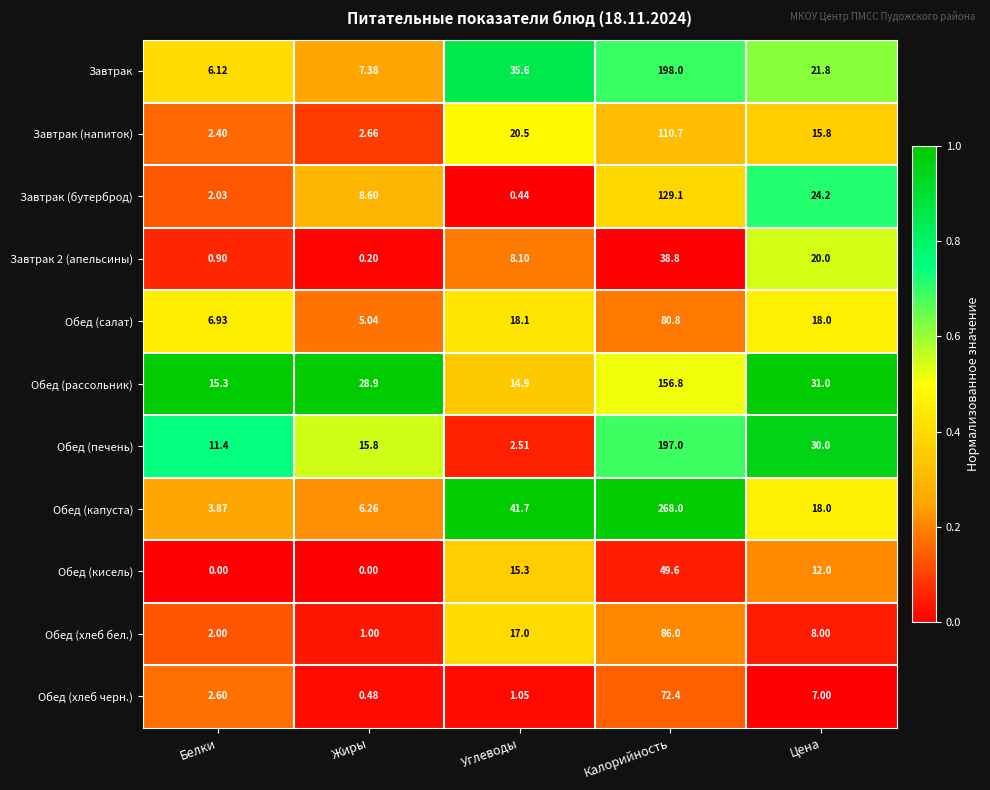

Which series has the largest range (max minus min)?

Обед (капуста)